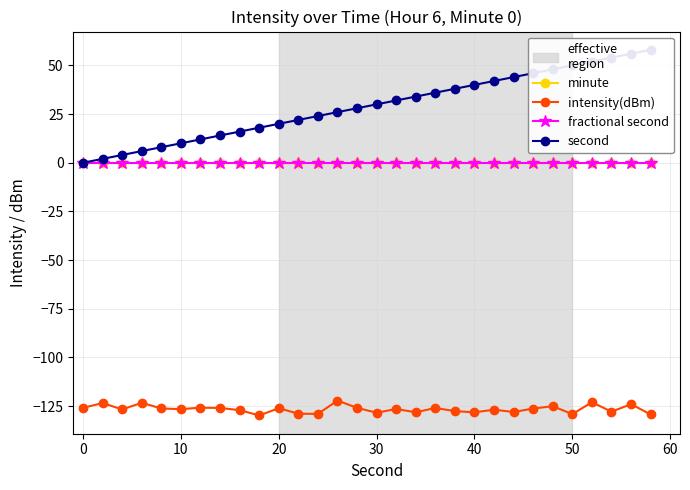

What are all the series names shown in the legend?

minute, intensity(dBm), fractional second, second